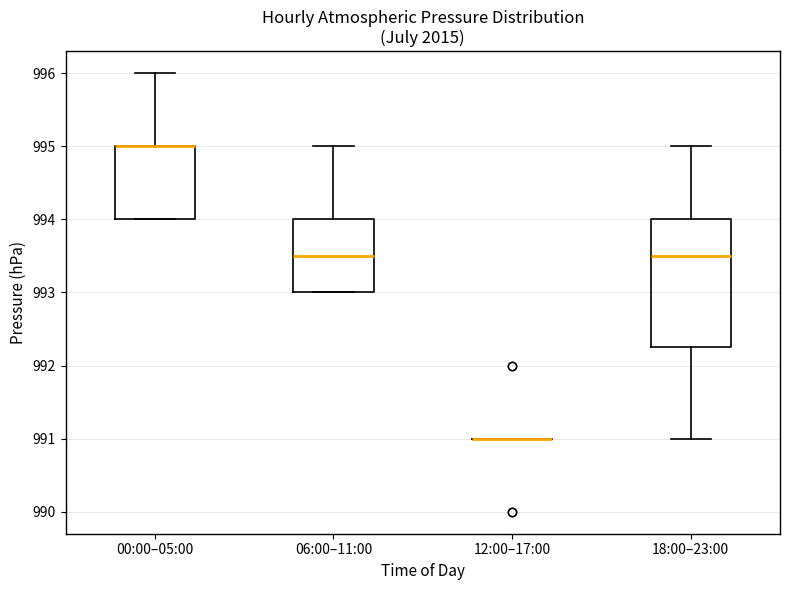

Comparing the boxes themselves (not the whiskers), which one is the tallest?

18:00–23:00